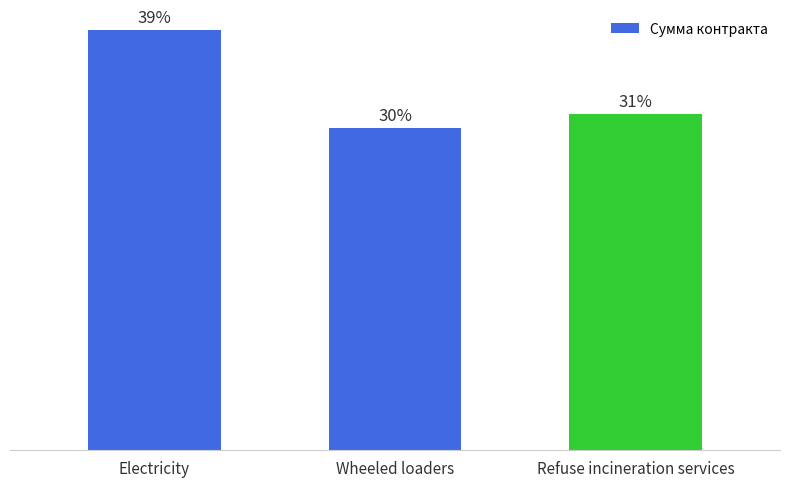

List the labels in order of value, largest first.

Electricity, Refuse incineration services, Wheeled loaders